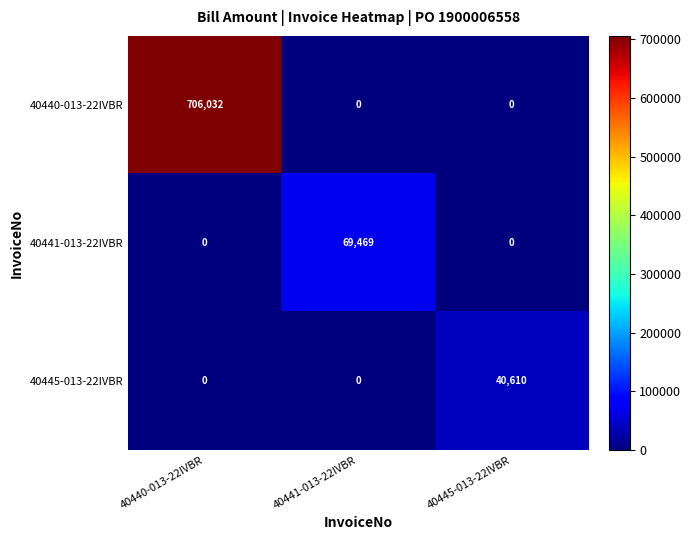

Is the value of 40445-013-22IVBR at 40441-013-22IVBR greater than the value of 40440-013-22IVBR at 40440-013-22IVBR?

No